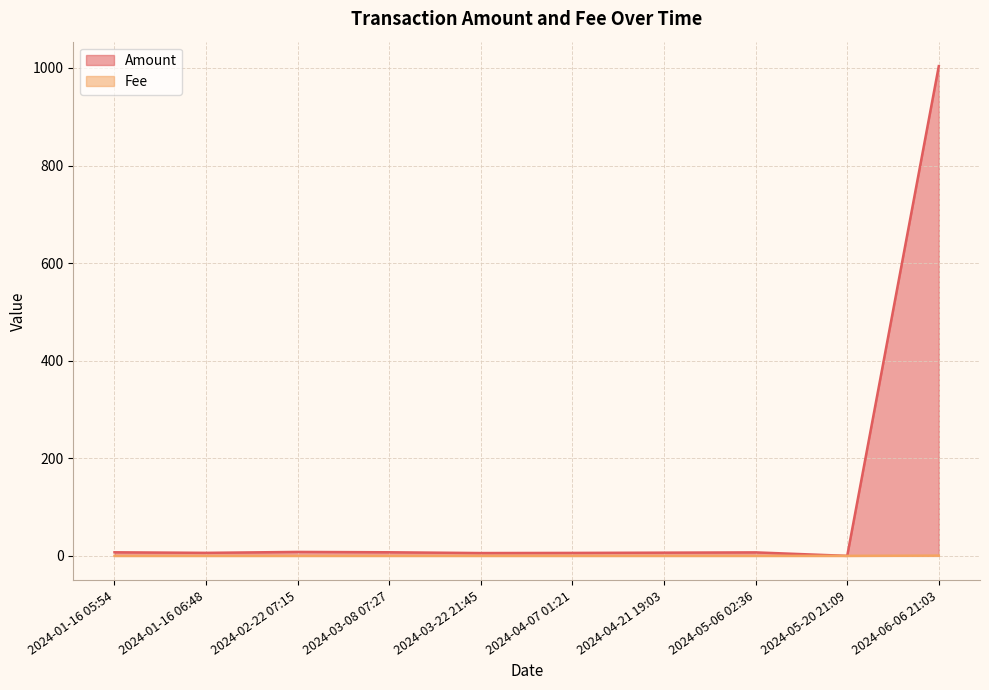

What is the greatest value displayed?

1003.7